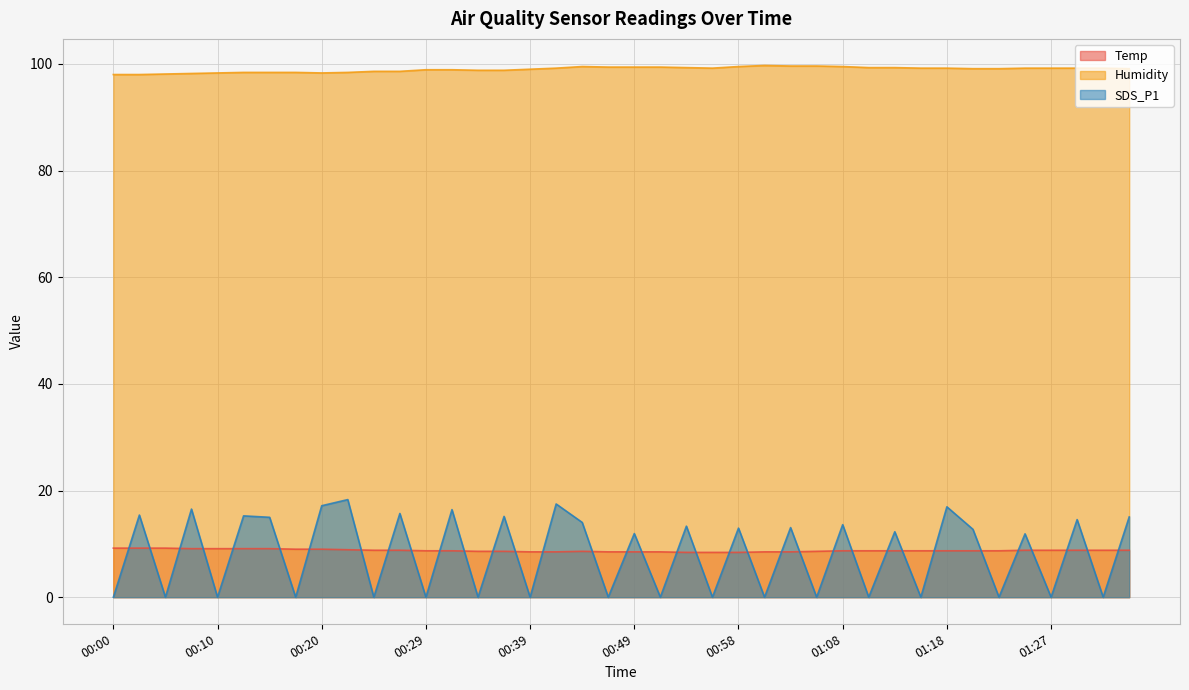

Where does the SDS_P1 series first go above 12?

00:02